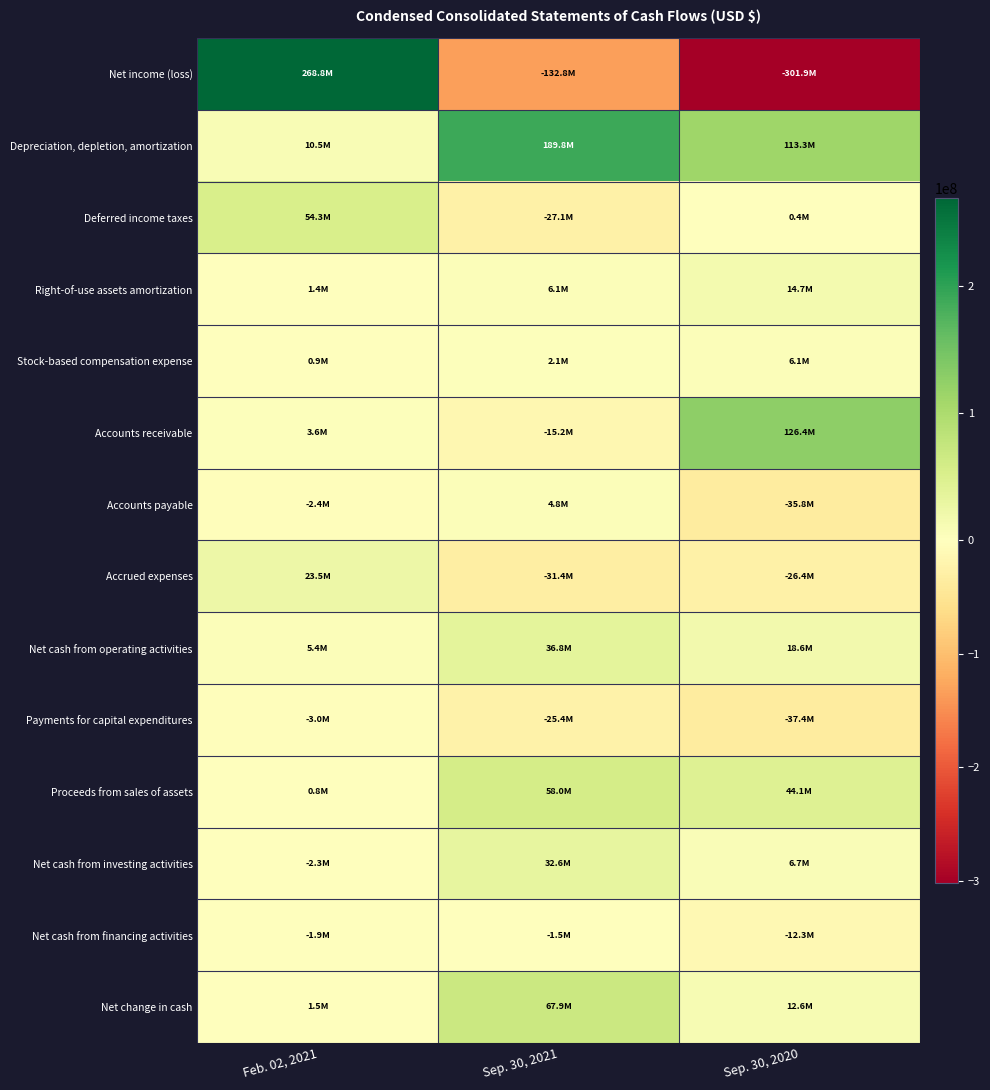

What is the spread (max minus min) of values at Feb. 02, 2021?

271812000